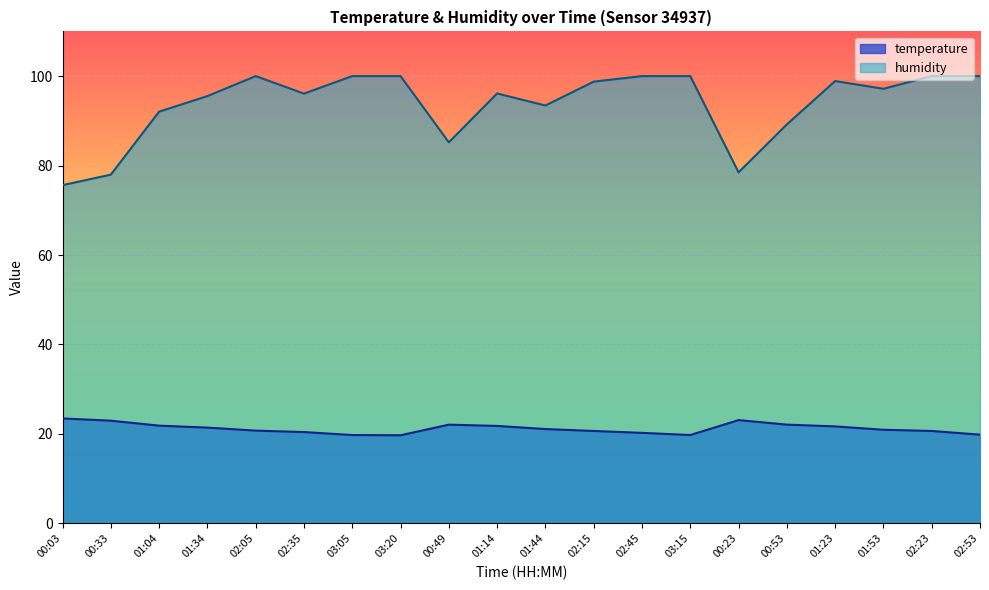

Rank the series by their maximum value, from highest to lowest.

humidity, temperature